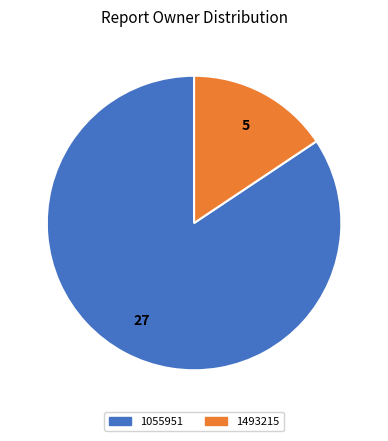

Is the sum of 1493215 and 1055951 greater than half?

Yes